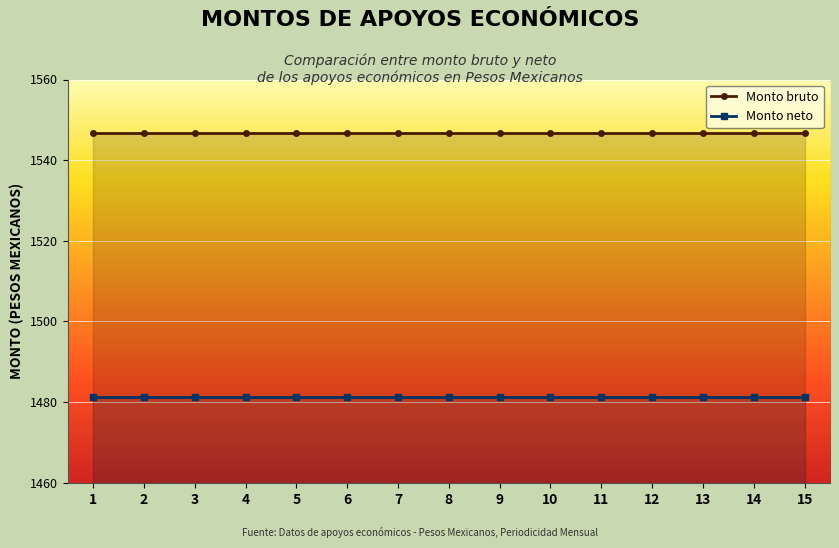

True or false: Monto bruto has more than 2 points higher than both neighbors.

False